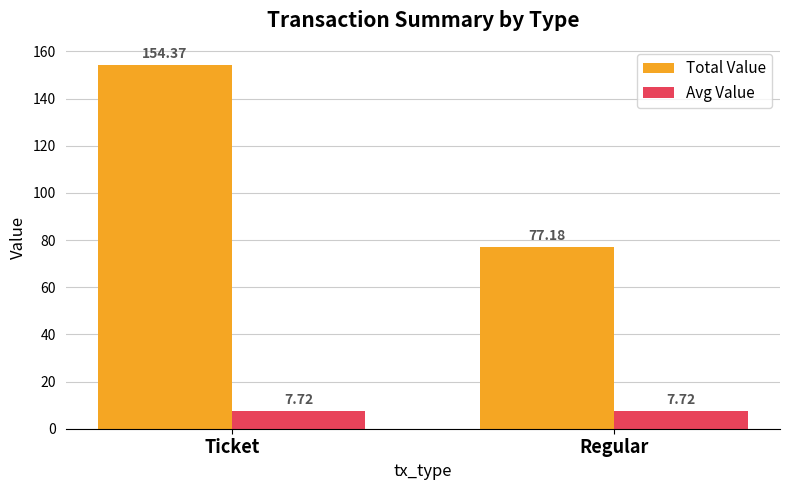

Which category has the lowest value in the Total Value series?

Regular